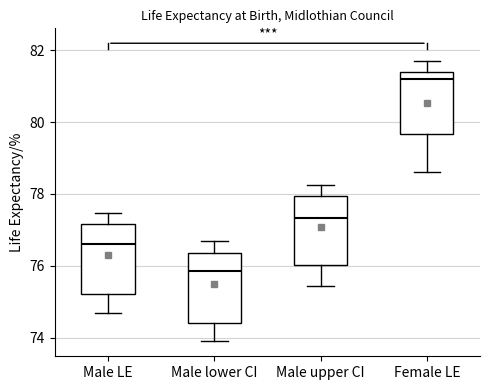

Reading left to right, read every box against the y-axis: the position of its median line, the range the box covers, and the ends of its whiskers. The values are not printed on the chart, so give them approximately, as read against the axis.

Male LE: median 76.6, box 75.2 to 77.2, whiskers 74.6 to 77.4
Male lower CI: median 75.8, box 74.4 to 76.4, whiskers 73.8 to 76.6
Male upper CI: median 77.4, box 76.0 to 78.0, whiskers 75.4 to 78.2
Female LE: median 81.2, box 79.6 to 81.4, whiskers 78.6 to 81.6